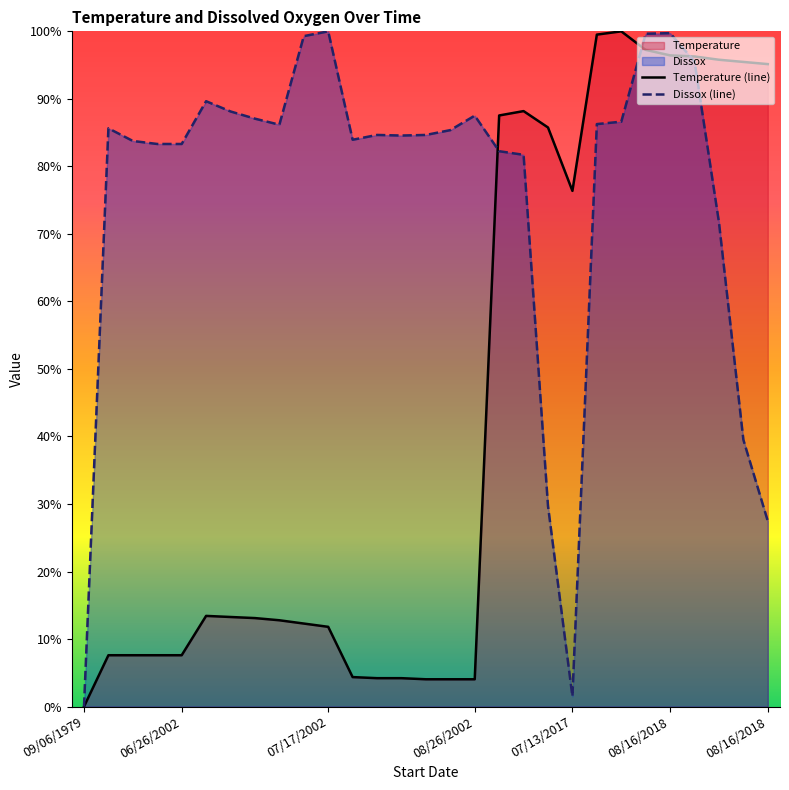

How many lines are shown in the chart?

2